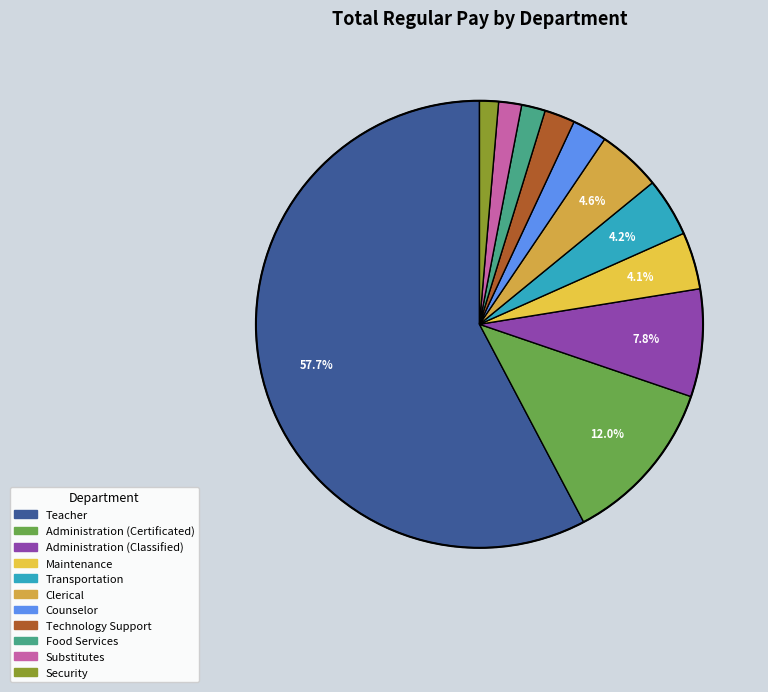

How many slices are in this pie chart?

11